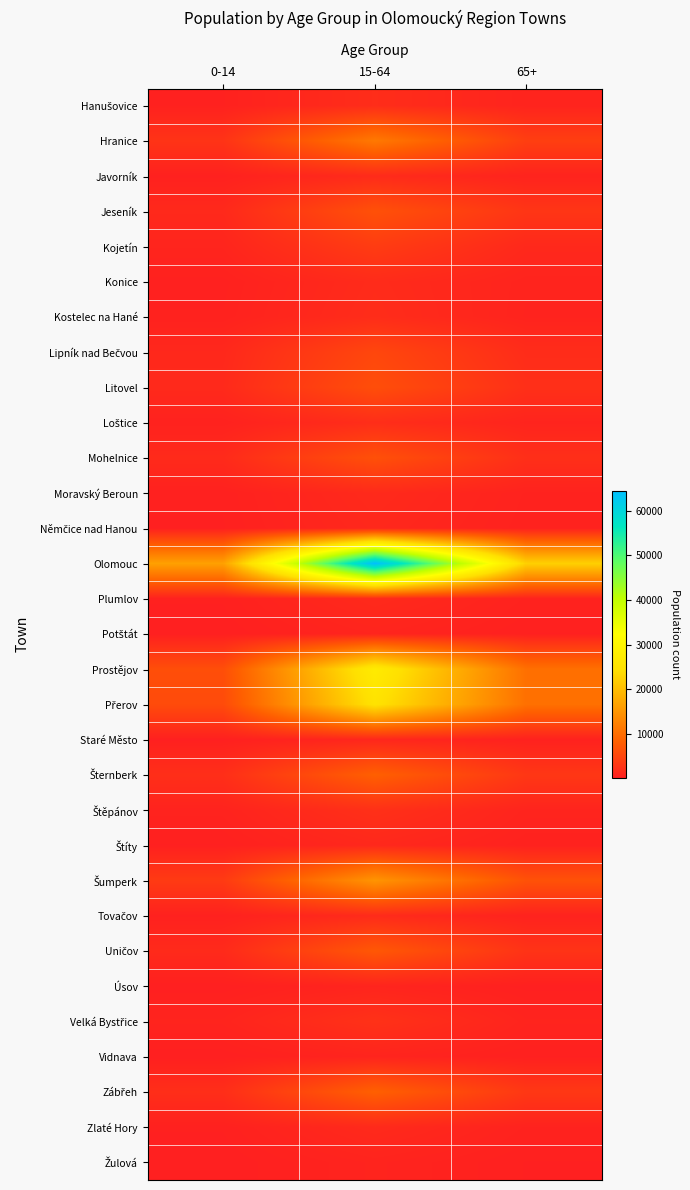

Which series has the largest total across all categories?

Olomouc